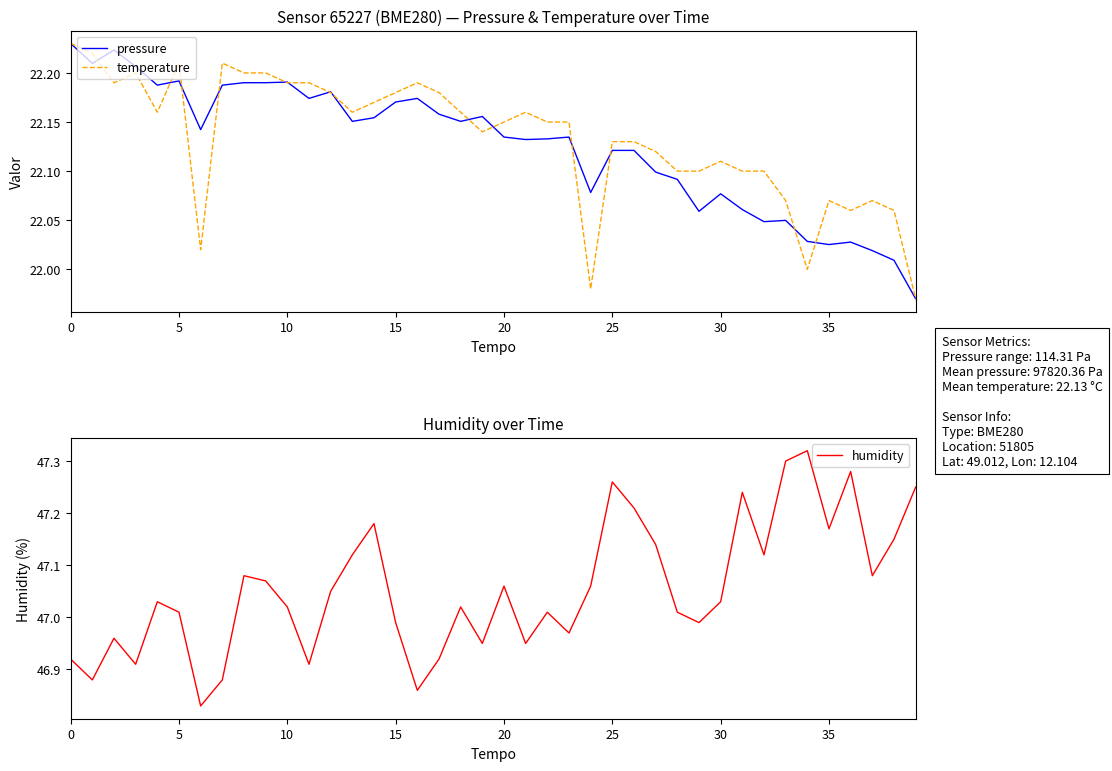

True or false: humidity and temperature cross at least once.

False